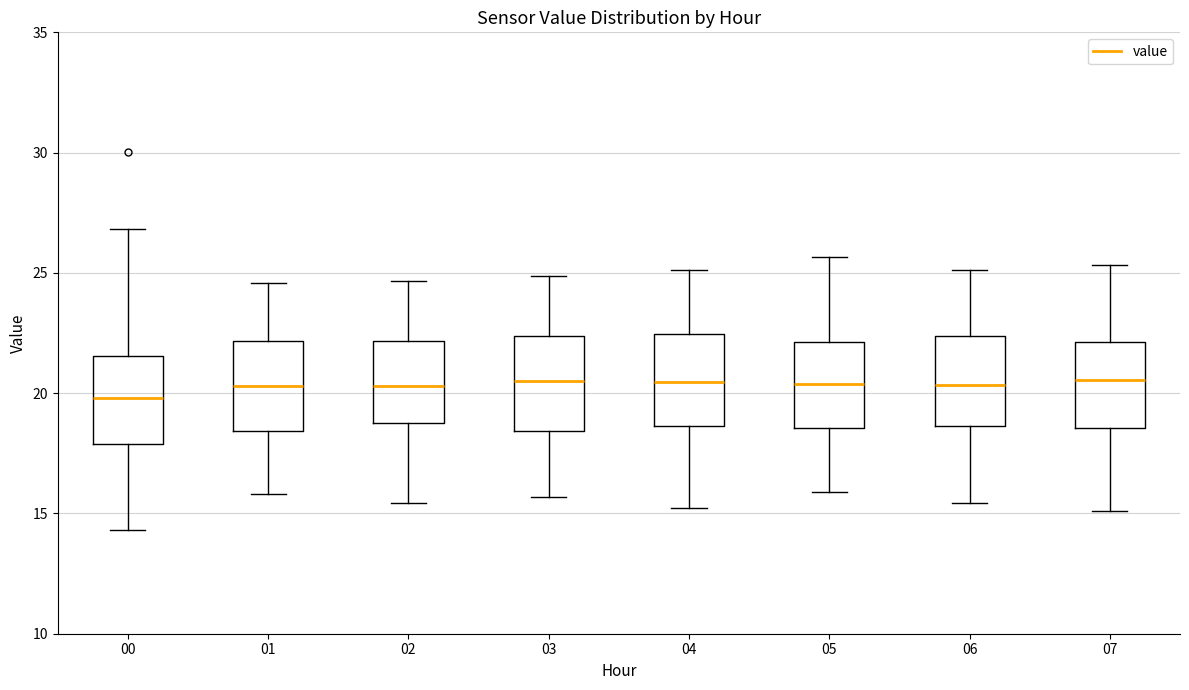

Reading left to right, transcribe this box plot: for each box, give where its median line is, the range the box spans, and where its two whiskers end, as read against the y-axis. The values are not printed on the chart, so give them approximately, as read against the axis.

00: median 20.0, box 18.0 to 21.5, whiskers 14.5 to 27.0
01: median 20.5, box 18.5 to 22.0, whiskers 16.0 to 24.5
02: median 20.5, box 19.0 to 22.0, whiskers 15.5 to 24.5
03: median 20.5, box 18.5 to 22.5, whiskers 15.5 to 25.0
04: median 20.5, box 18.5 to 22.5, whiskers 15.0 to 25.0
05: median 20.5, box 18.5 to 22.0, whiskers 16.0 to 25.5
06: median 20.5, box 18.5 to 22.5, whiskers 15.5 to 25.0
07: median 20.5, box 18.5 to 22.0, whiskers 15.0 to 25.5